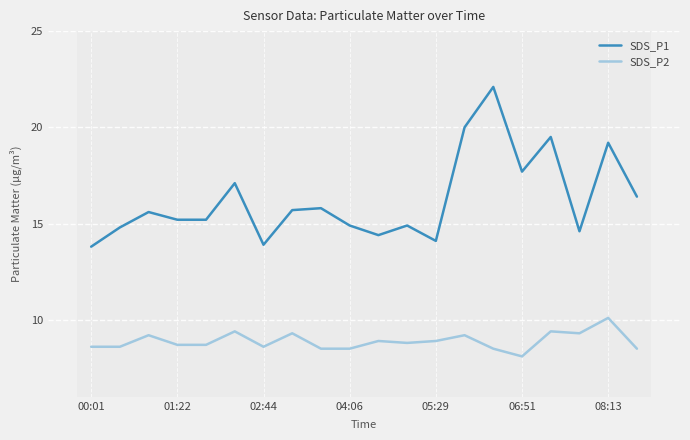

Which series has the largest total across all categories?

SDS_P1